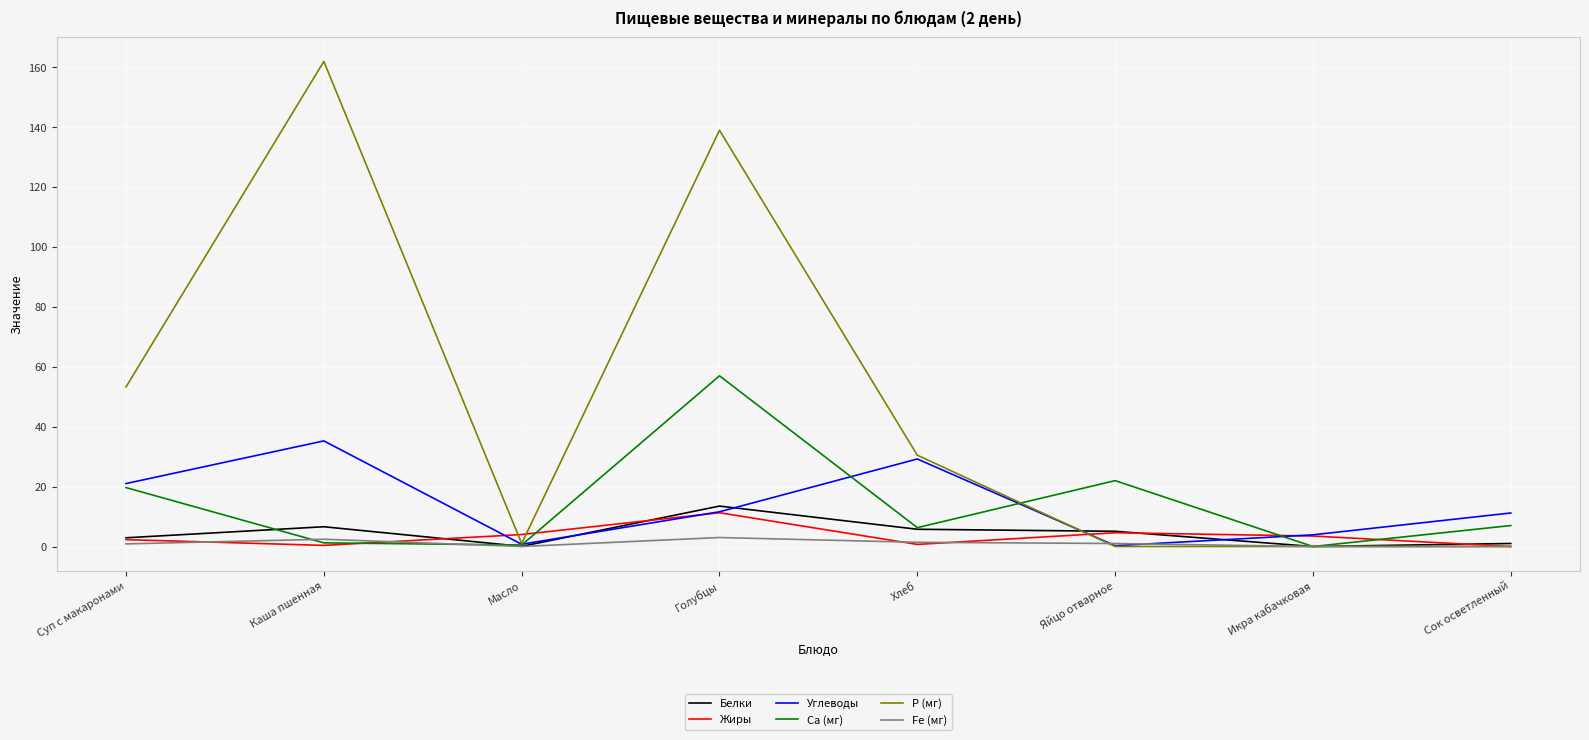

In Р (мг), how many points are higher than both neighbors (excluding endpoints)?

2